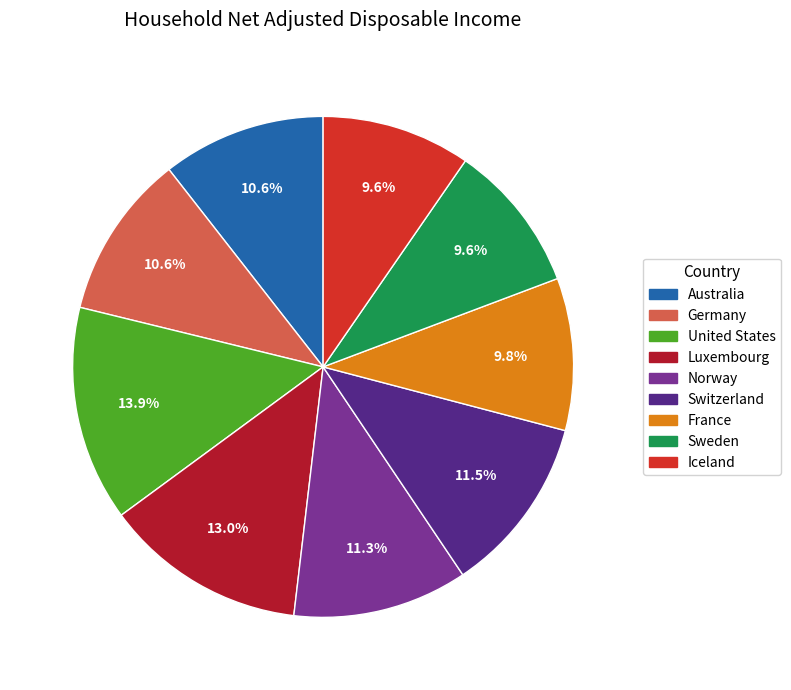

To the nearest percent, what portion does Sweden represent?

10%